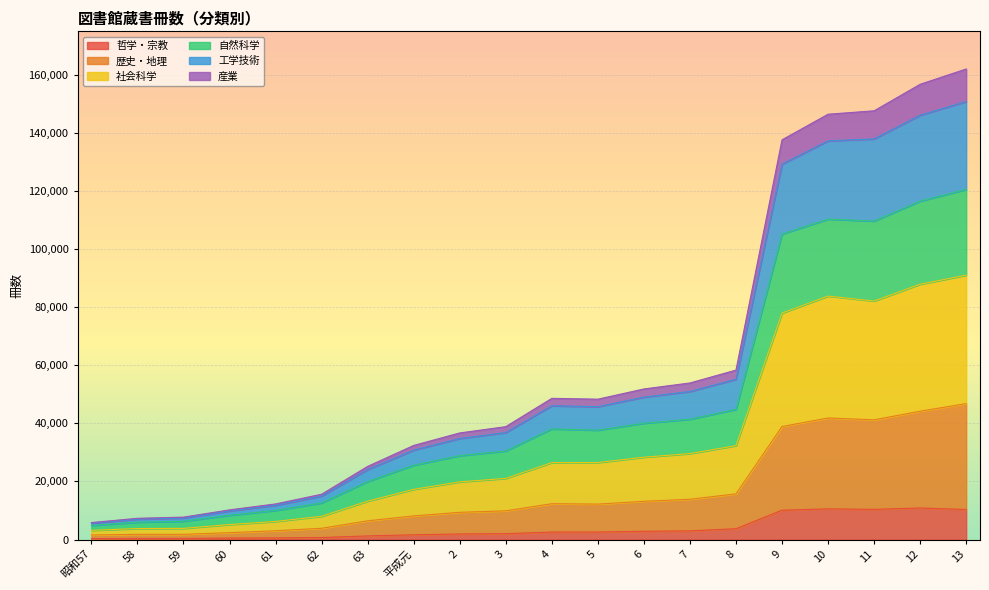

True or false: 産業 and 歴史・地理 intersect in this chart.

False